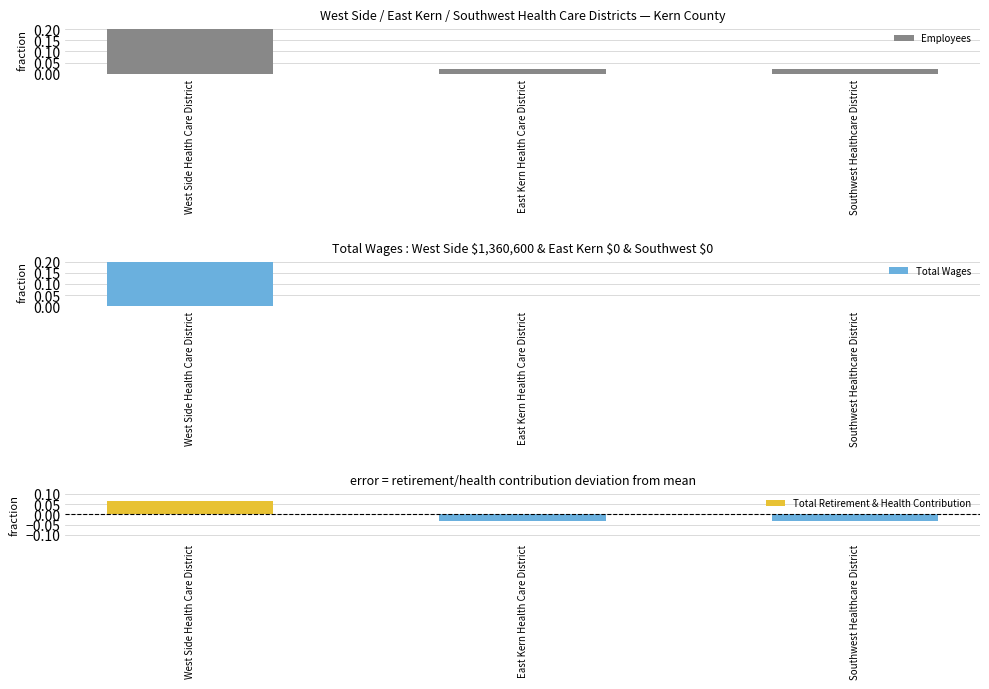

At which category is the sum across all series the highest?

West Side Health Care District